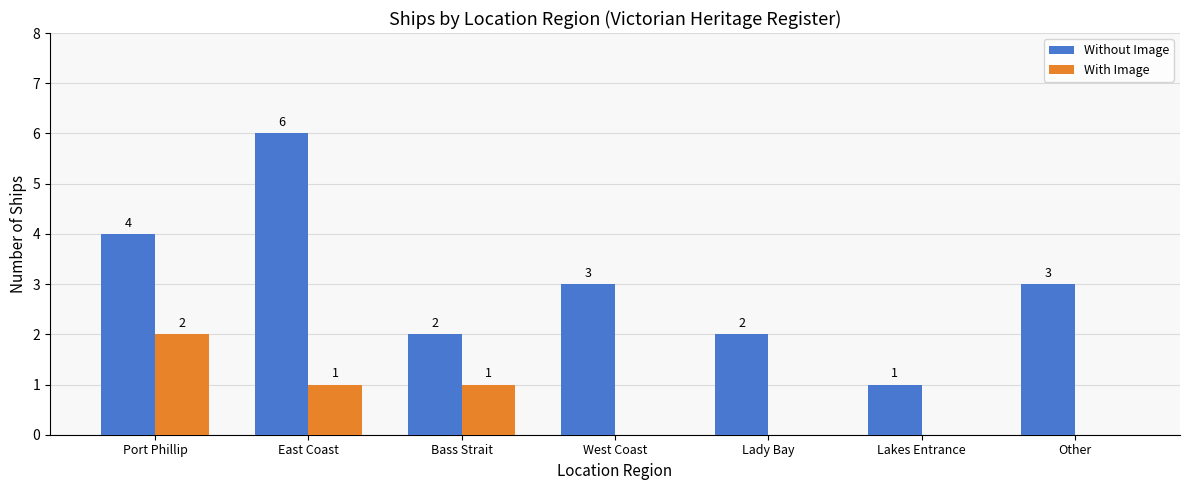

Is the value of With Image at Bass Strait greater than the value of Without Image at Bass Strait?

No